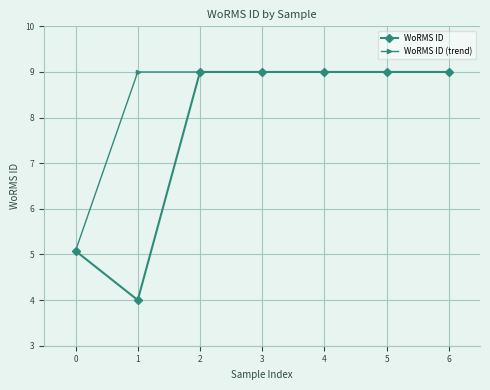

What is the value of the WoRMS ID point at the 2nd from the left?

4.0